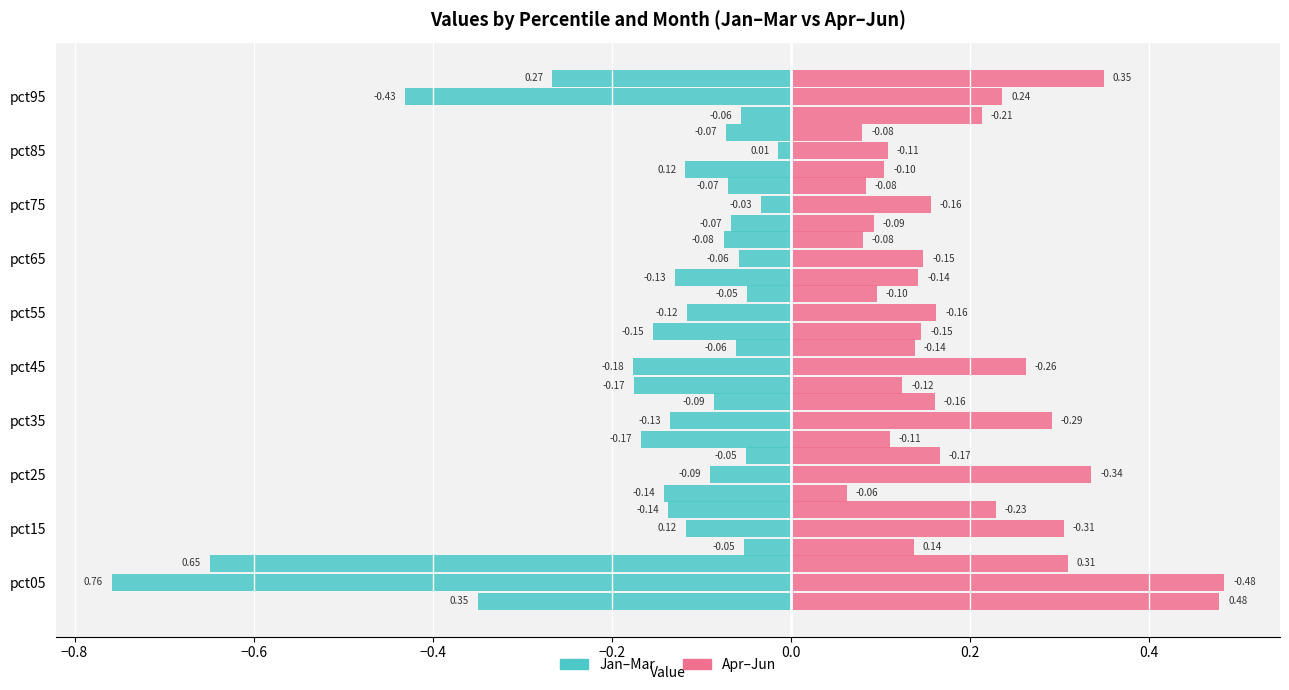

Are the bars horizontal?

Yes